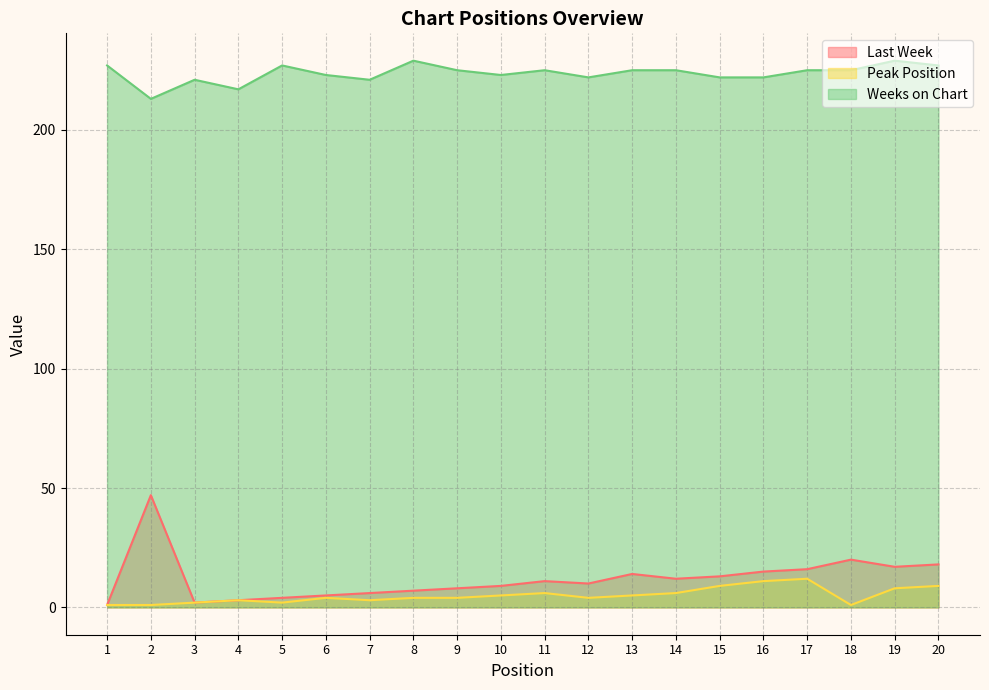

How many categories are shown in the chart?

20